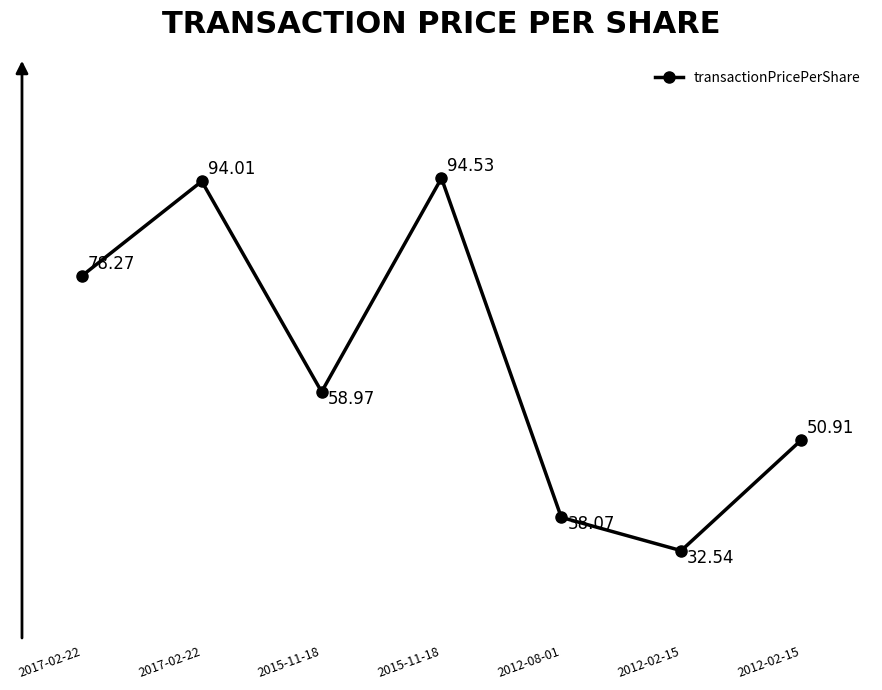

What is the smallest value displayed?

32.5